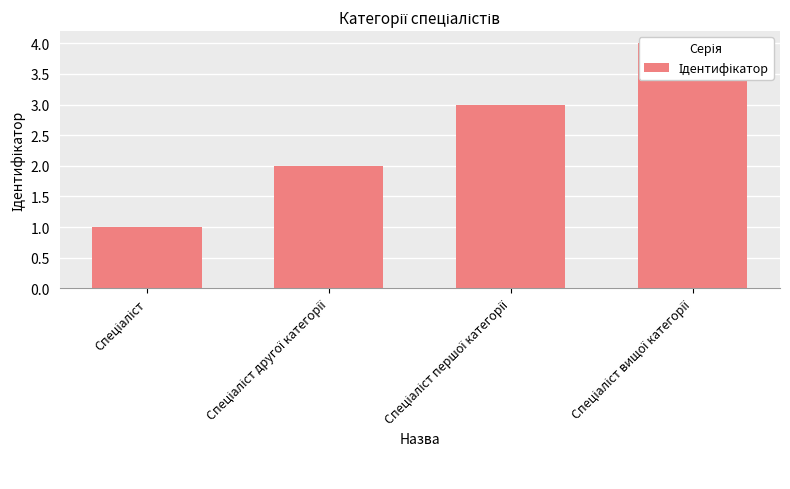

Does the chart contain any negative values?

No